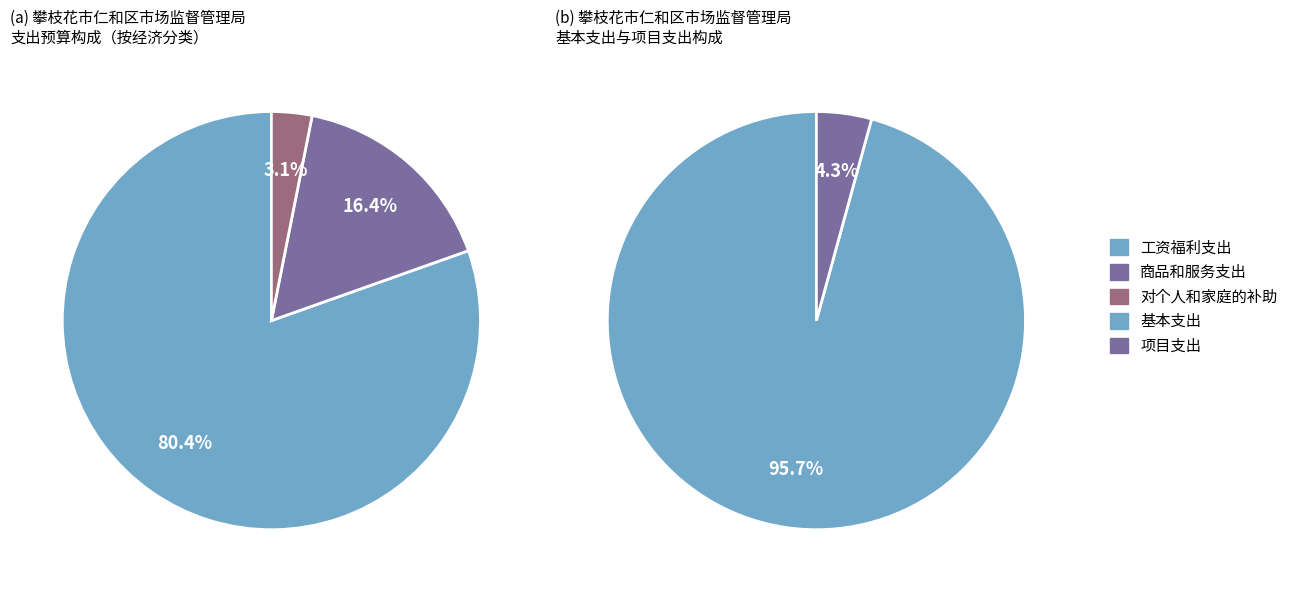

To the nearest percent, what percentage of the pie is 商品和服务支出?

16%